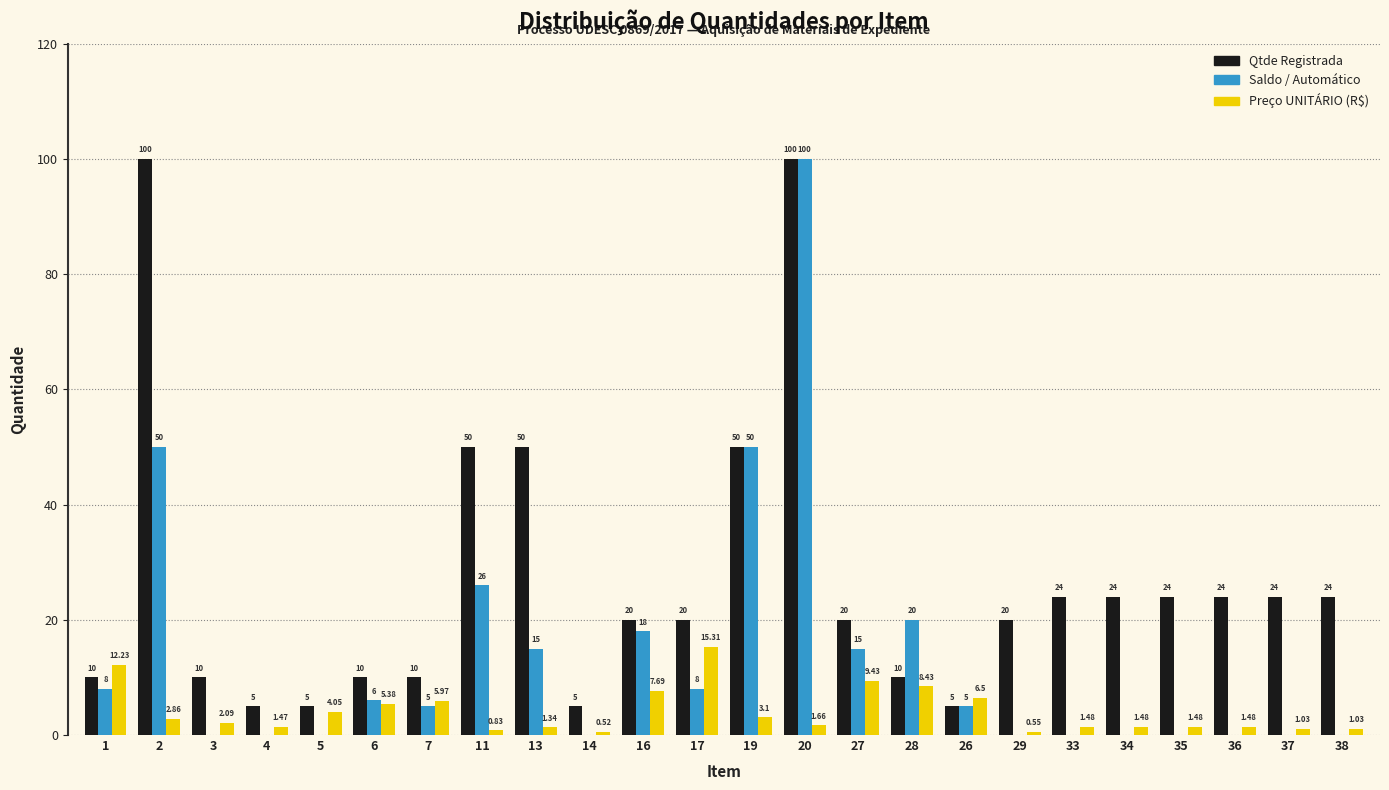

Between 29 and 36, which series saw the biggest shift?

Qtde Registrada